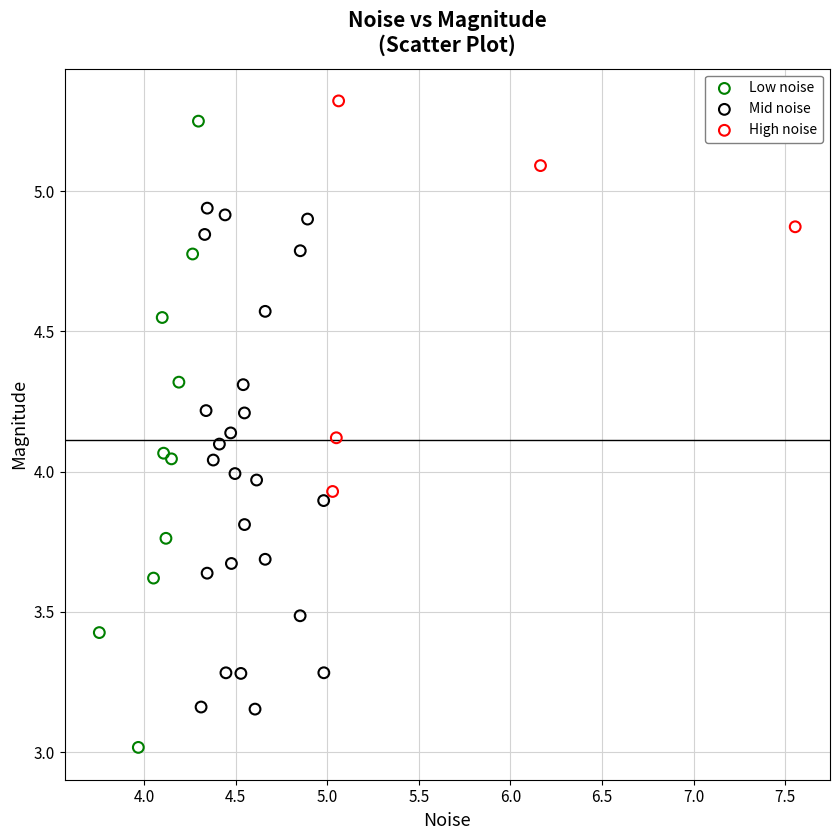

What are all the series names shown in the legend?

Low noise, Mid noise, High noise